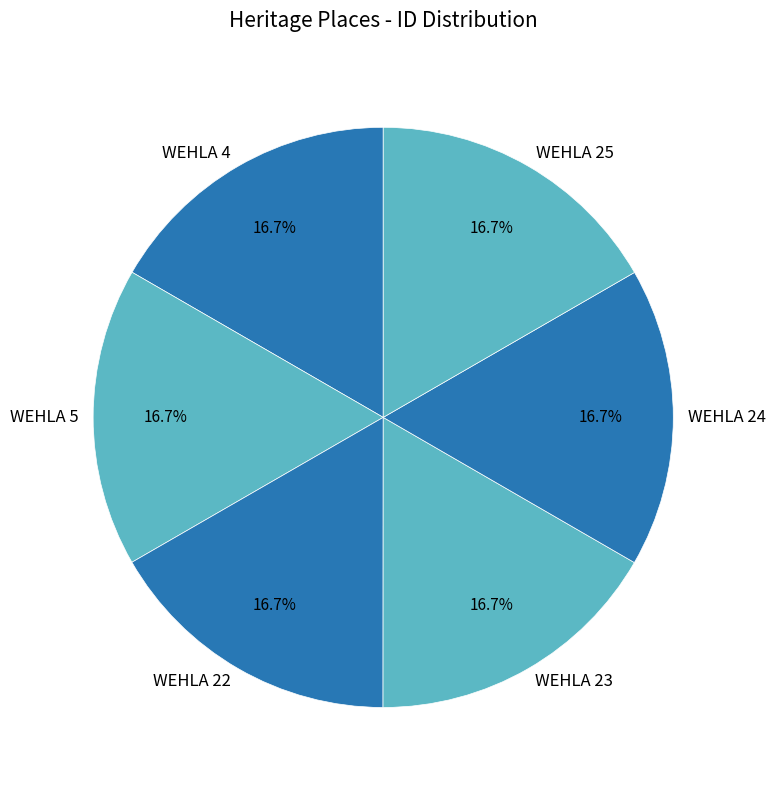

Approximately how many times larger is the value at WEHLA 4 compared to WEHLA 22?

1.0